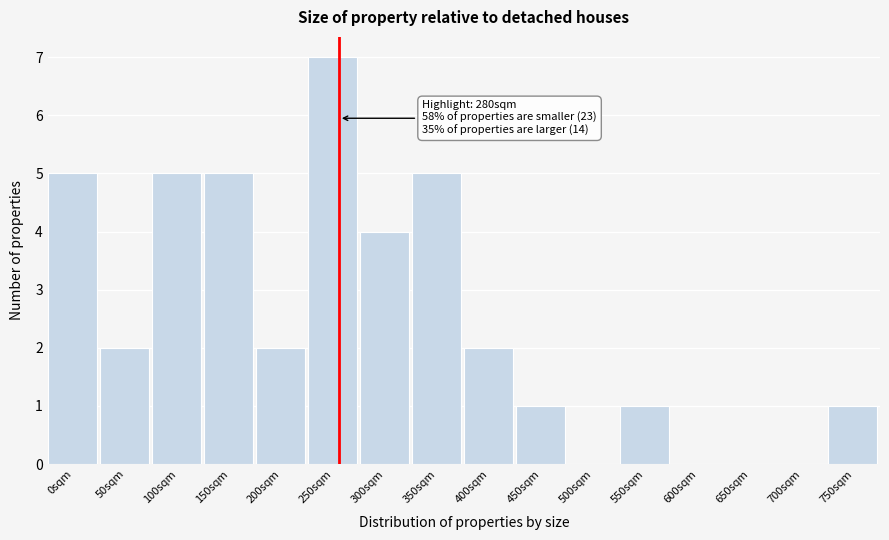

Reading left to right, list all the values displayed in this chart.

0sqm=5	50sqm=2	100sqm=5	150sqm=5	200sqm=2	250sqm=7	300sqm=4	350sqm=5	400sqm=2	450sqm=1	500sqm=0	550sqm=1	600sqm=0	650sqm=0	700sqm=0	750sqm=1